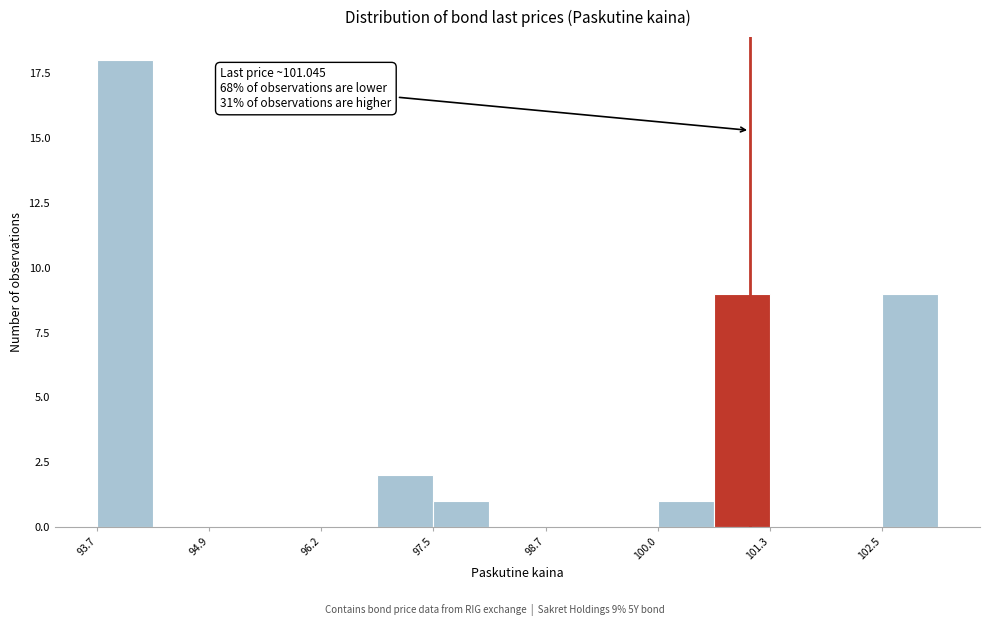

Around what value on the x-axis is the tallest bar? Give the approximate position of its centre, as read against the axis.

94.0